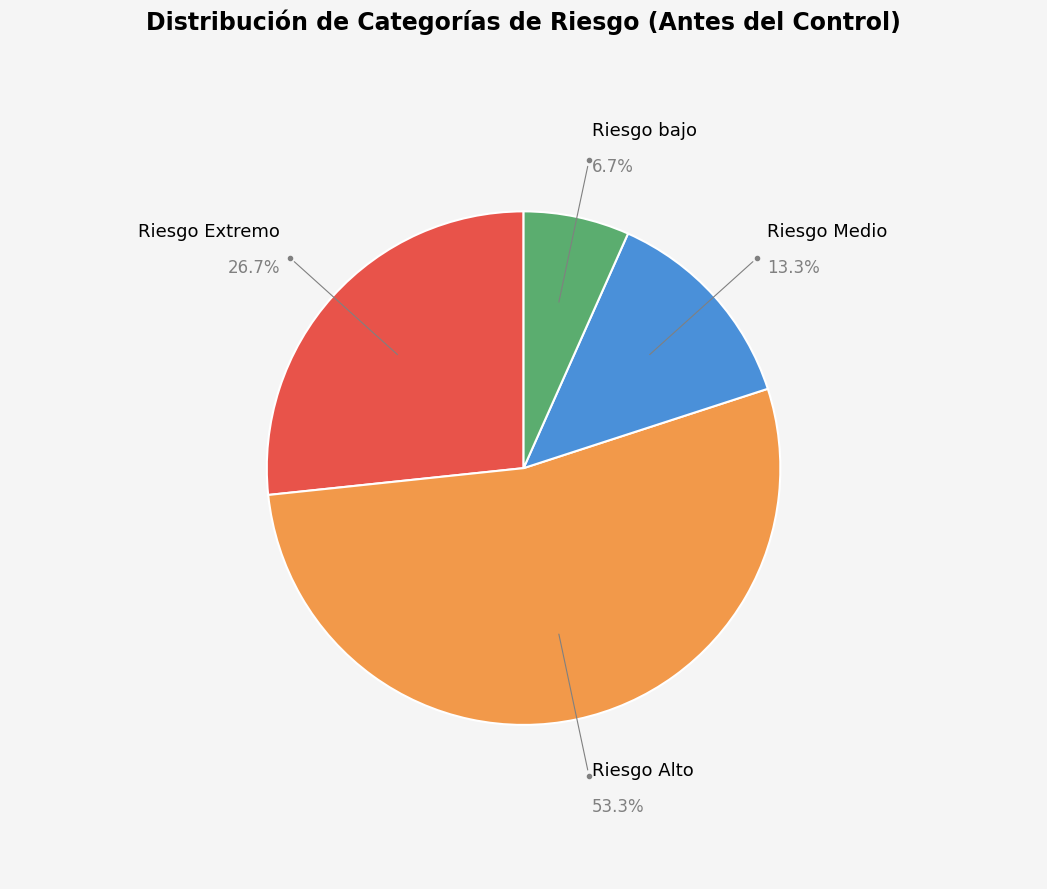

What portion of the pie excludes Riesgo Alto?

46.7%